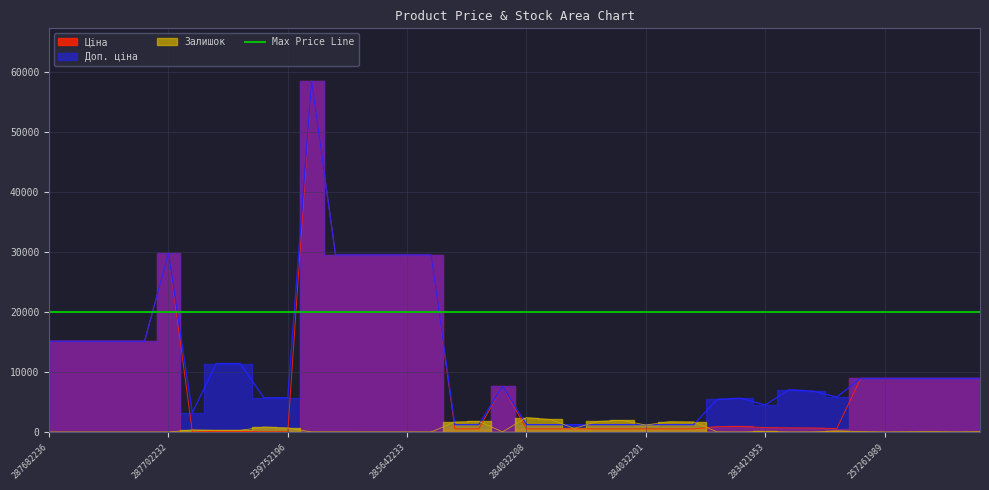

What is the average value of the Ціна series?

9569.1